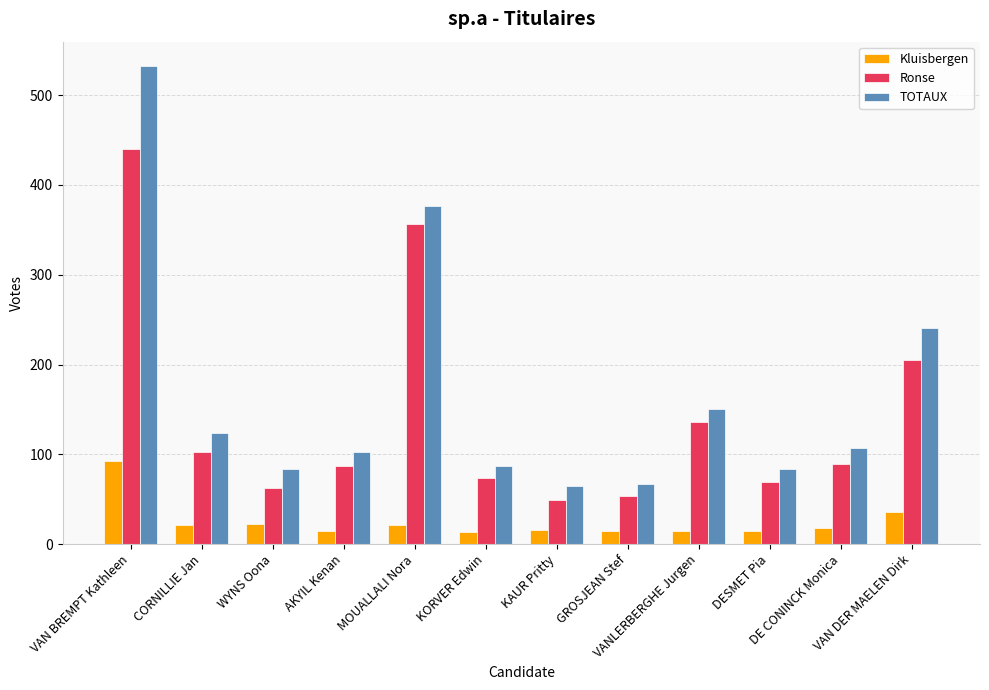

What value does the Kluisbergen series have at AKYIL Kenan, to the nearest 10?

20